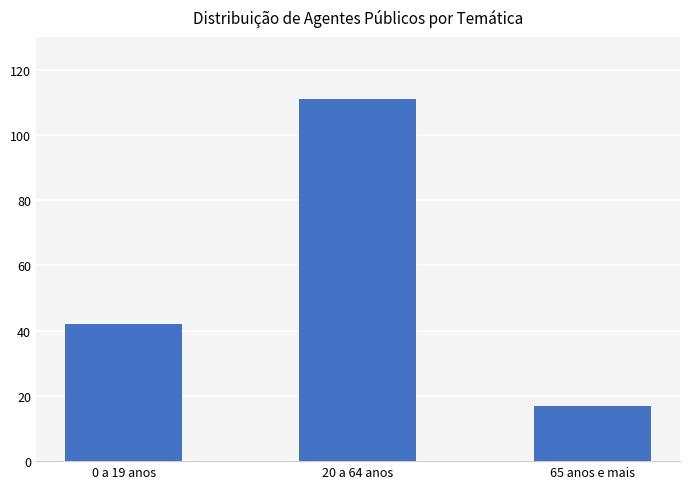

How many values are between 17 and 111?

3